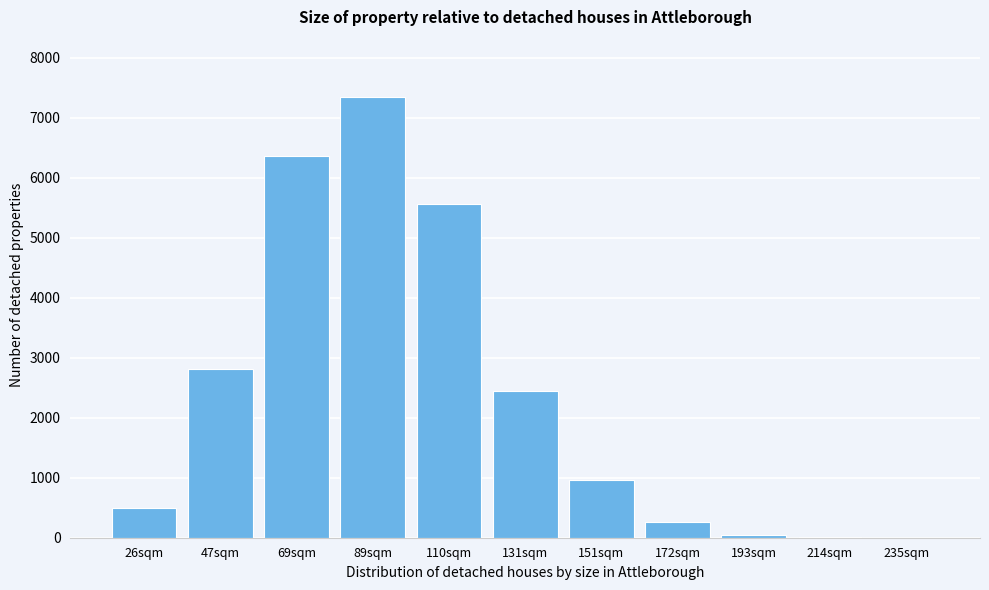

Where is the data nearest to the value 3672?

47sqm